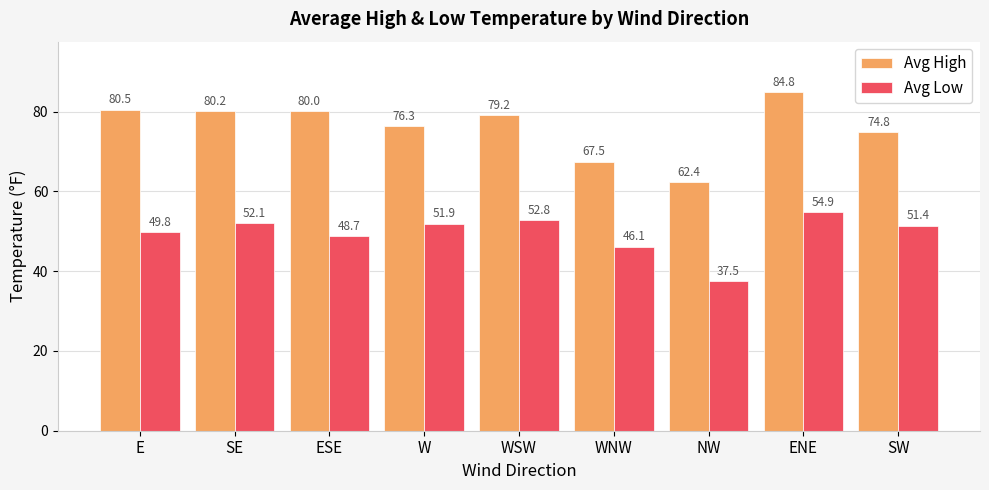

Which label corresponds to the largest value in the chart?

ENE